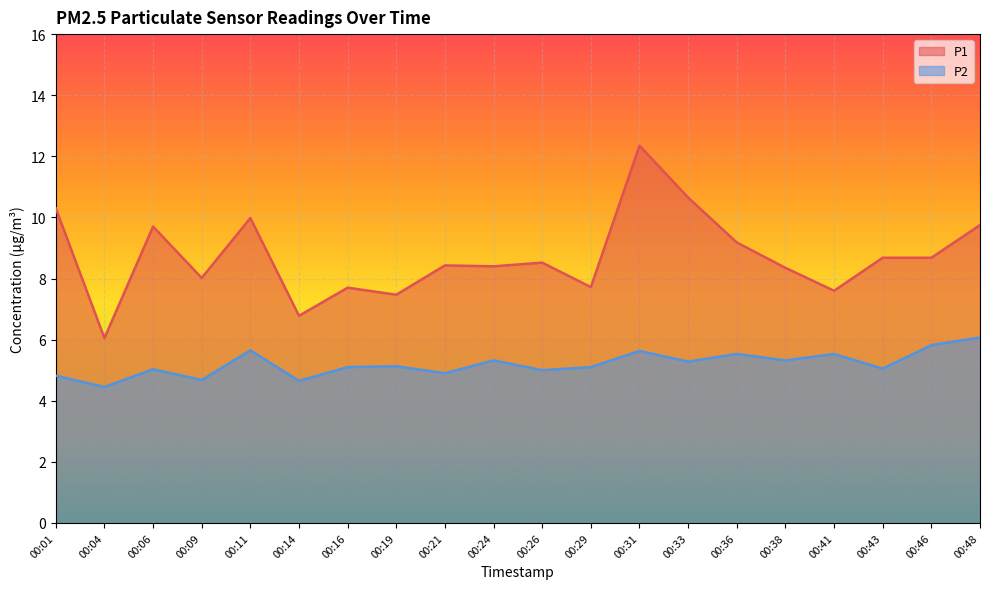

What is the sum of the P2 values at 00:14 and 00:09?

9.3